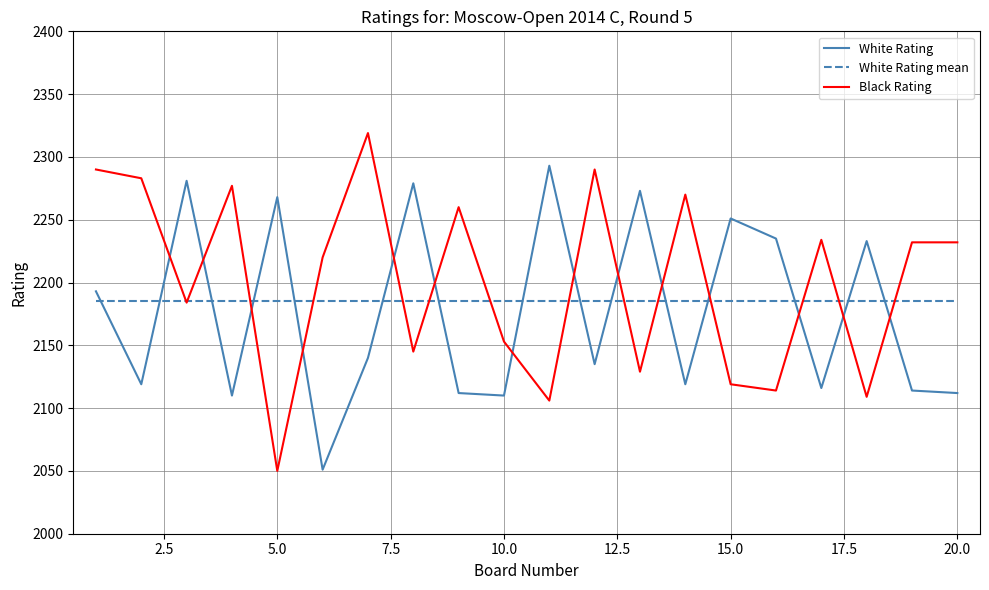

True or false: White Rating and Black Rating cross at least once.

True